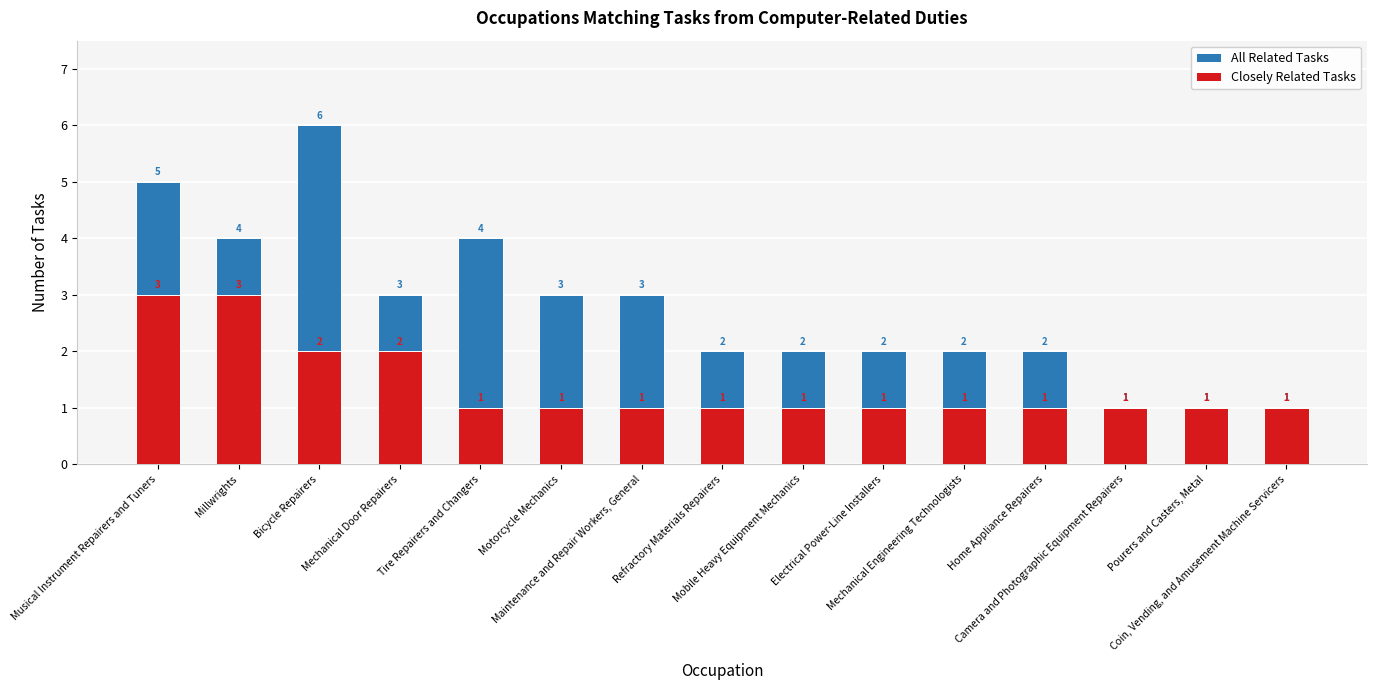

What is the difference between the maximum and second lowest values in the All Related Tasks series?

5